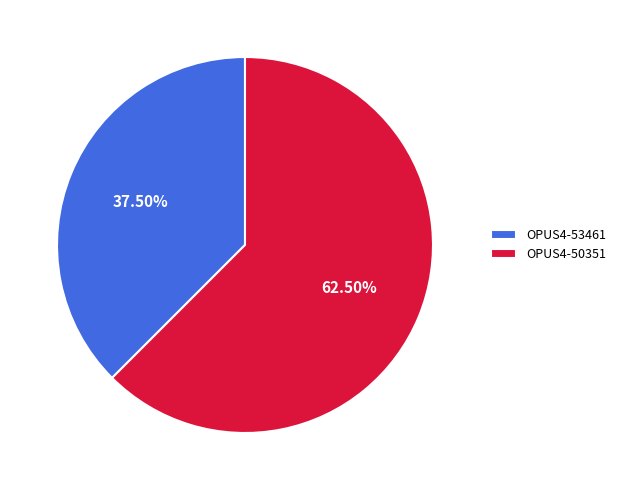

What is the total percentage of OPUS4-50351 and OPUS4-53461?

100.0%